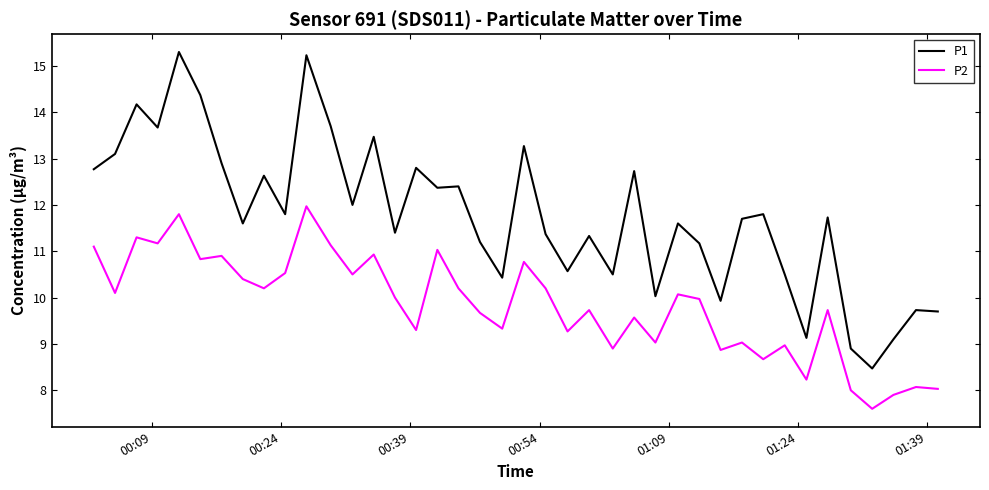

Which series has the largest total across all categories?

P1